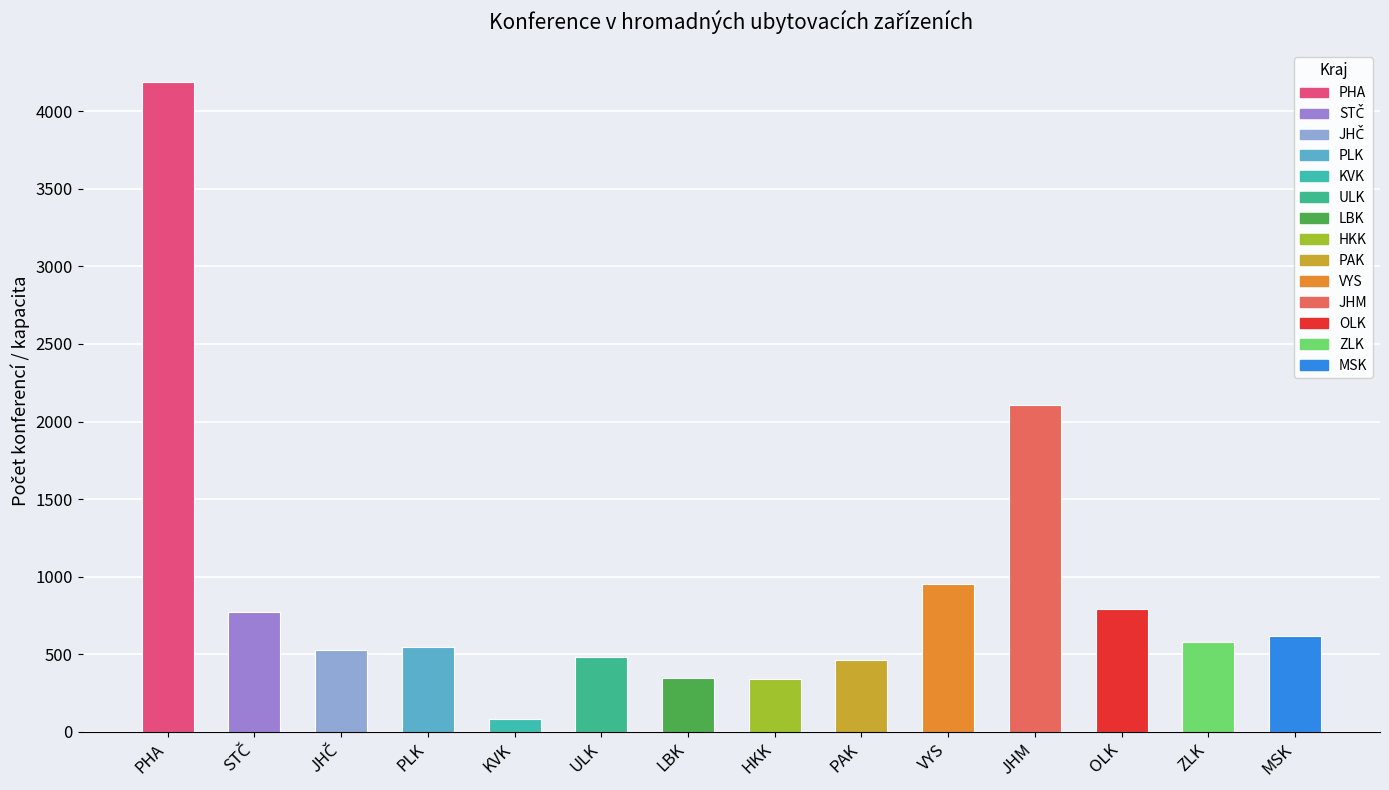

What is the label of the 2nd bar from the right?

ZLK